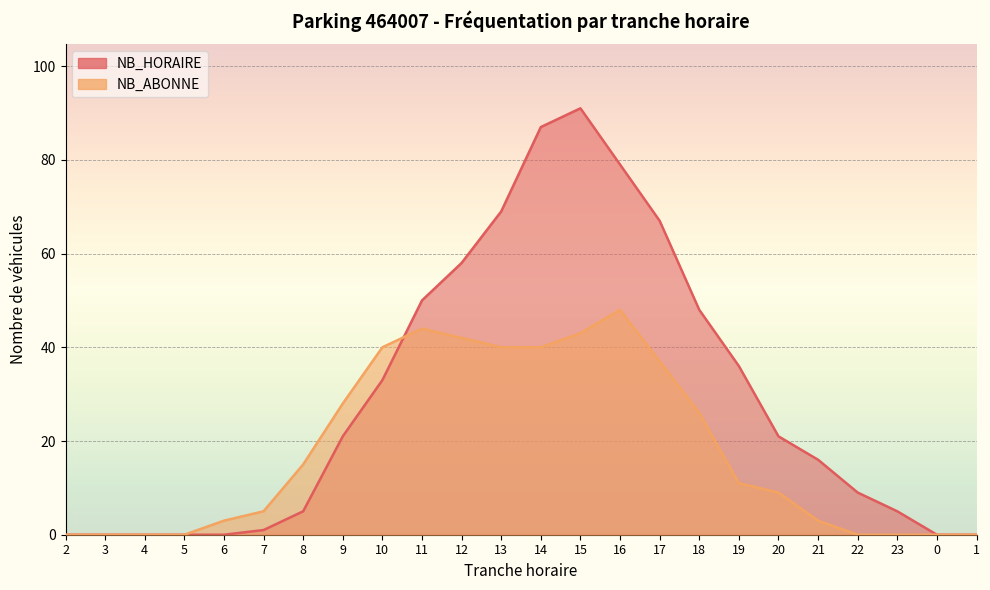

Between 19 and 20, which series saw the biggest shift?

NB_HORAIRE